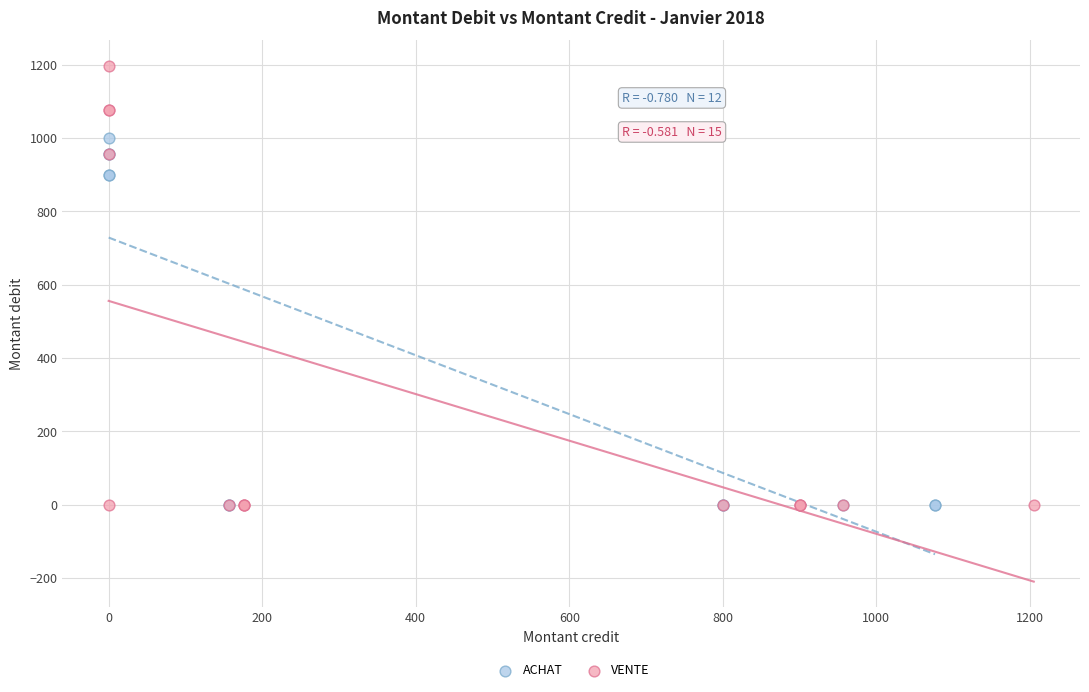

What are all the series names shown in the legend?

ACHAT, VENTE